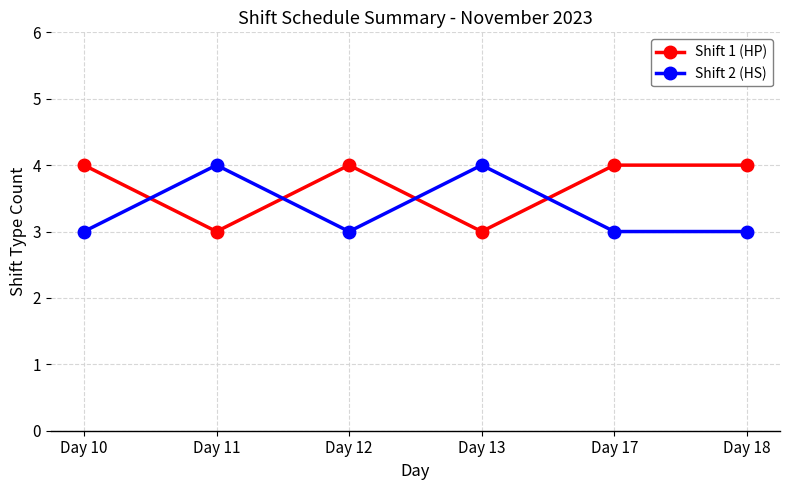

What is the sum of all Shift 2 (HS) values?

20